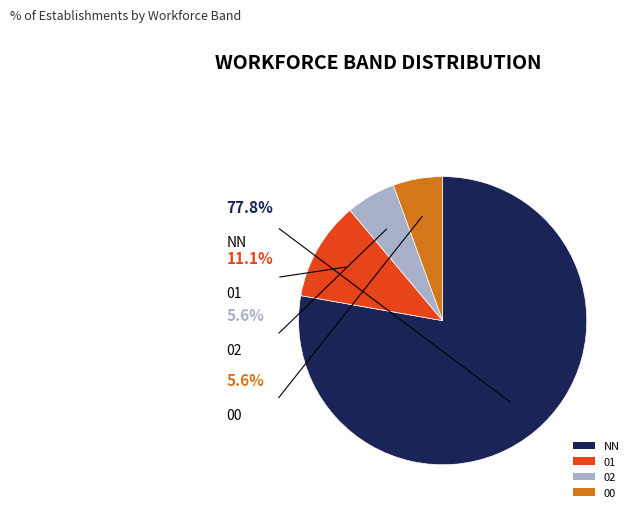

Which has a higher value, 00 or 01?

01